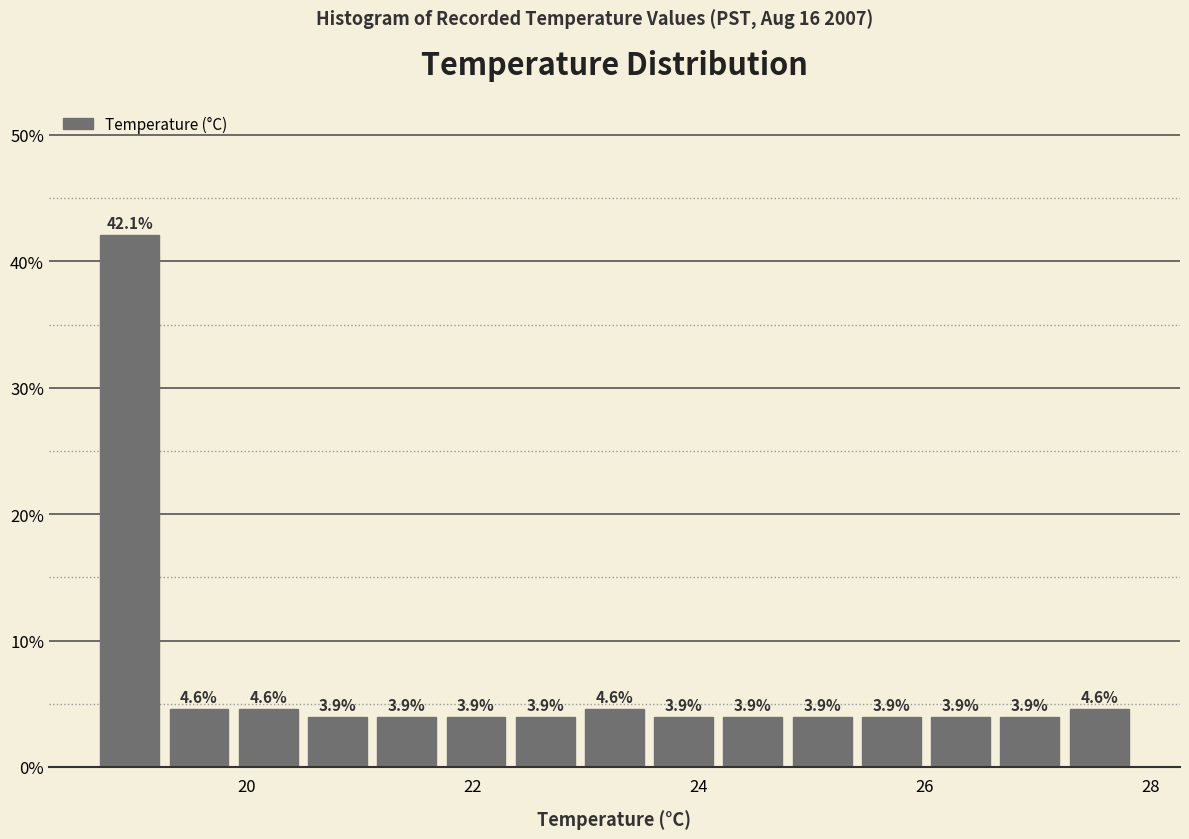

Around what value on the x-axis is the tallest bar? Give the approximate position of its centre, as read against the axis.

19.0